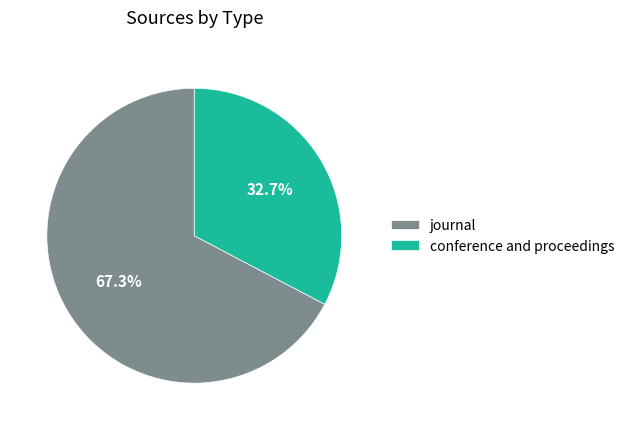

How many slices are in this pie chart?

2